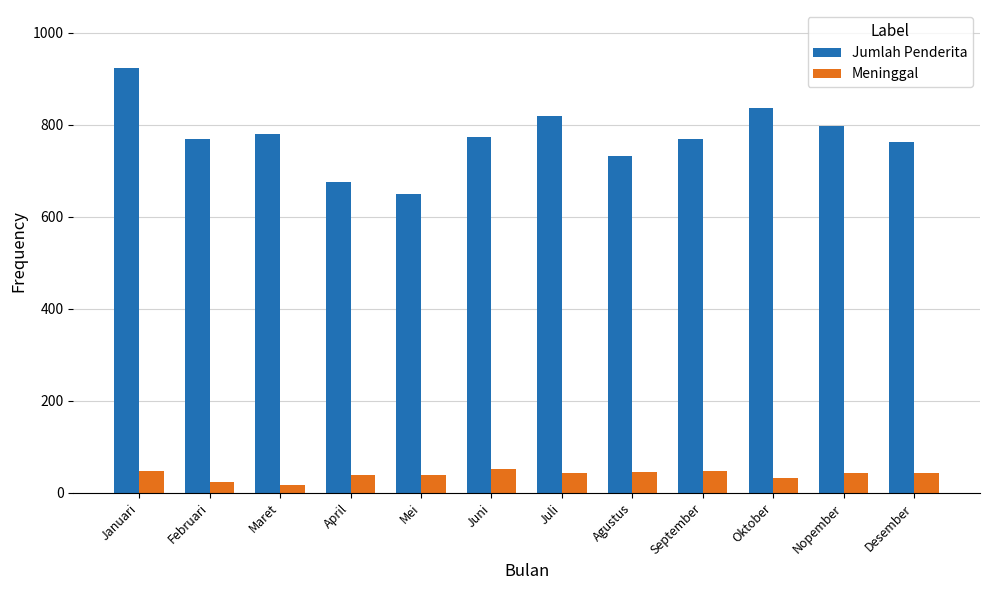

What is the sum of all Meninggal values?

474